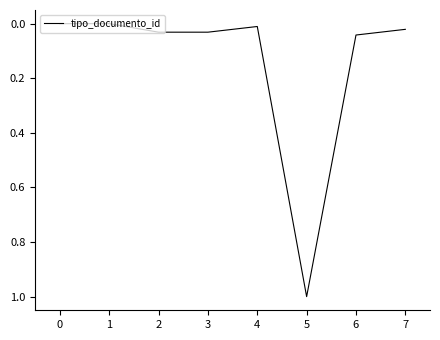

The value at 1 is 0.0. True or false?

True